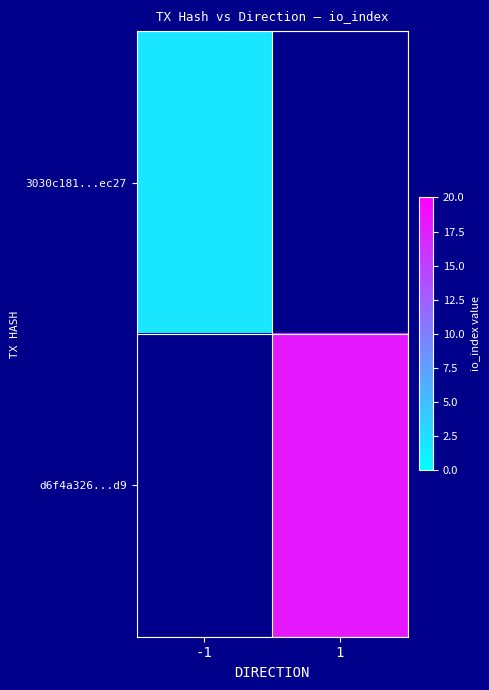

Which has a higher value, -1 or 1?

1